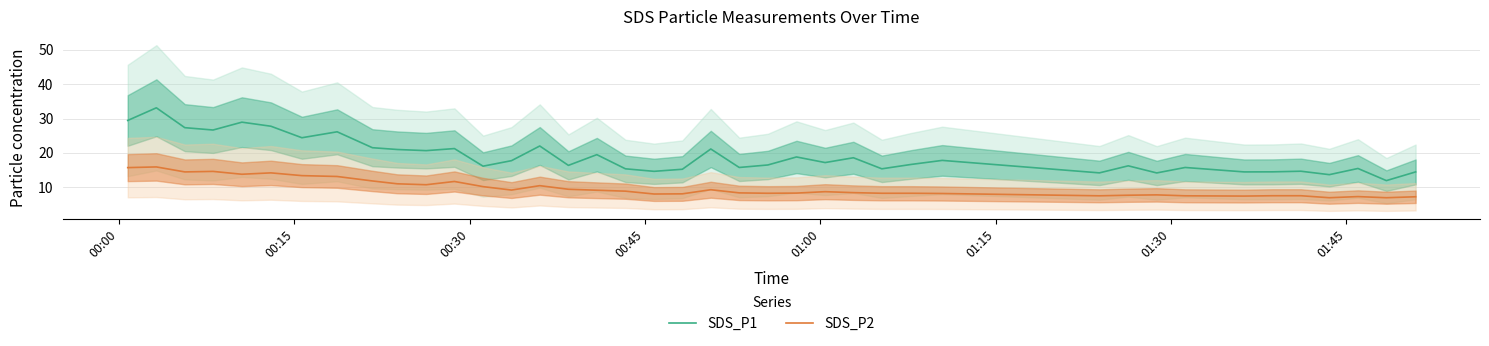

What is the highest value of the SDS_P1 series?

33.1